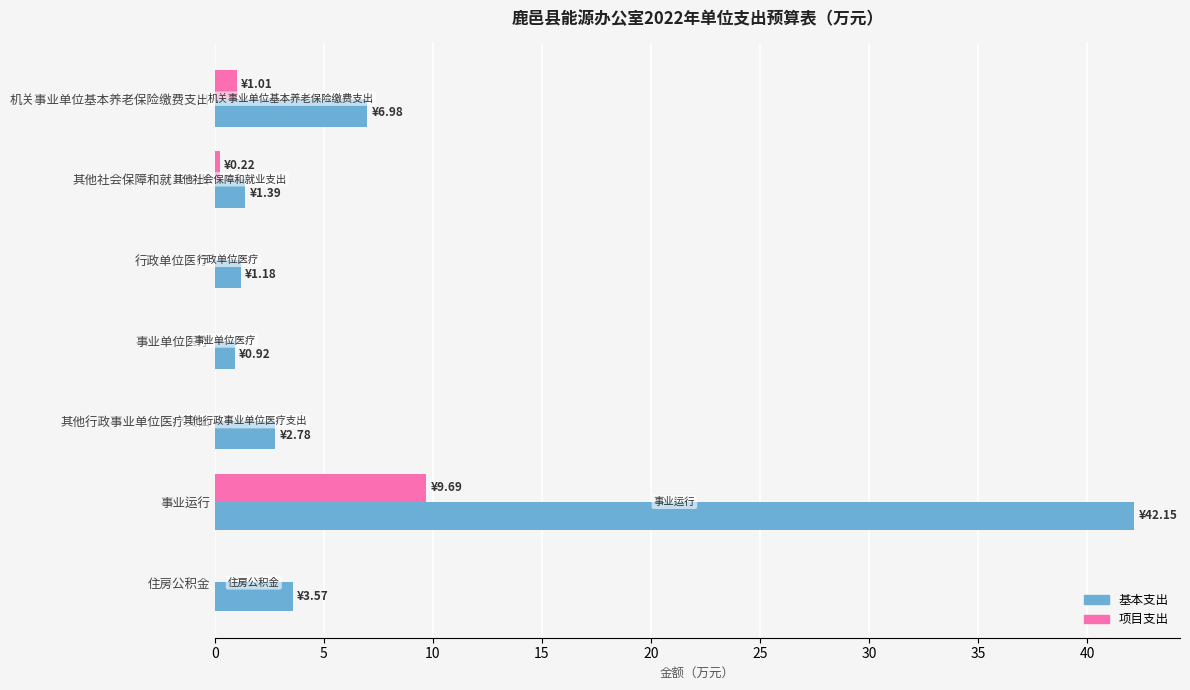

At which label is 基本支出 closest to 21?

机关事业单位基本养老保险缴费支出